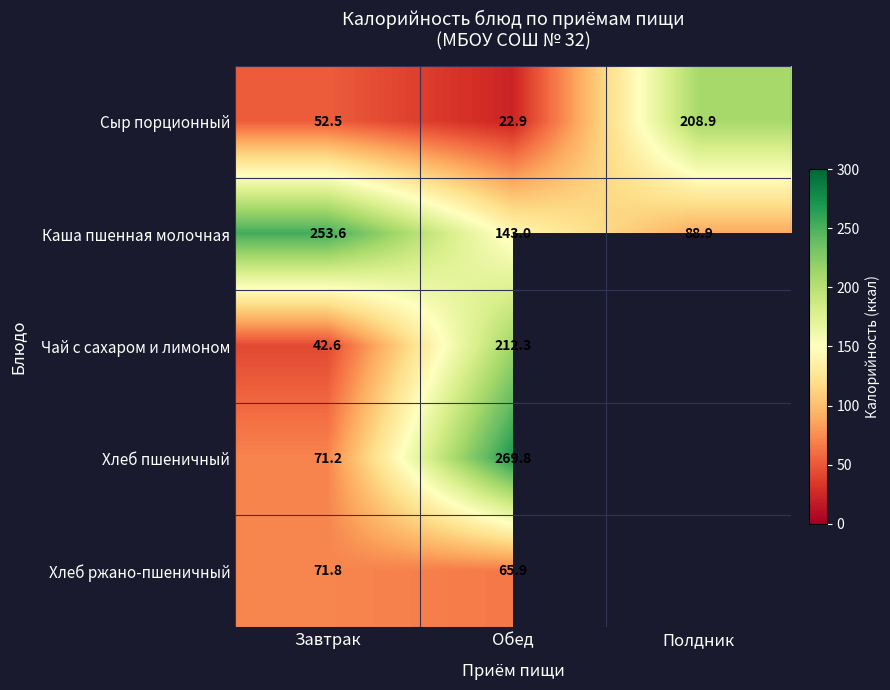

At Обед, list the series in order from largest to smallest.

Хлеб пшеничный, Чай с сахаром и лимоном, Каша пшенная молочная, Хлеб ржано-пшеничный, Сыр порционный